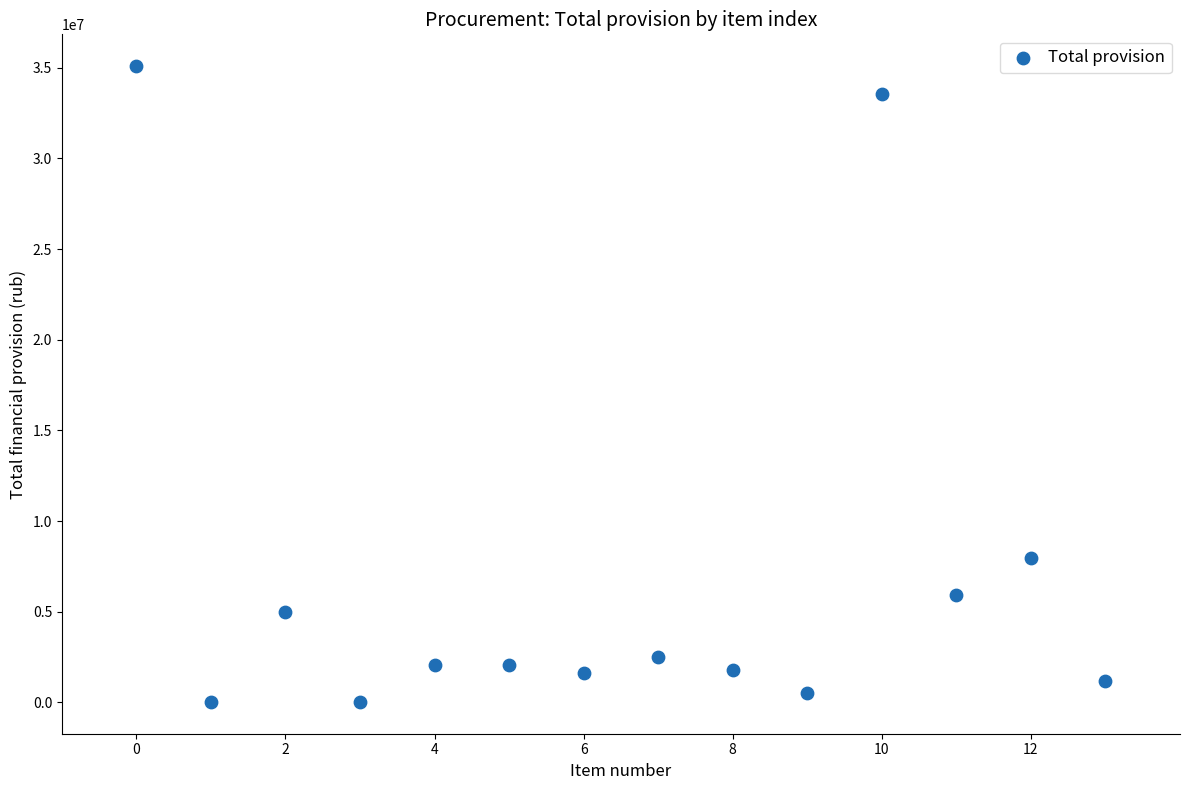

What is the range of Y values (max minus min)?

35058200.0